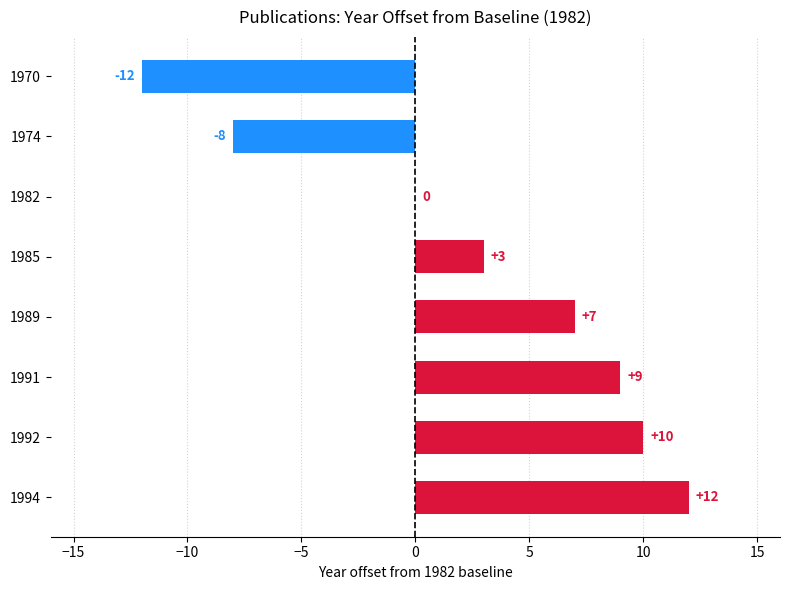

Count the number of data series in this chart.

1